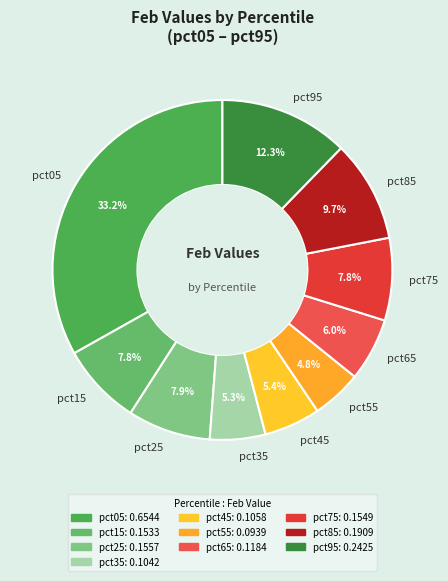

Count the number of slices in the pie.

10